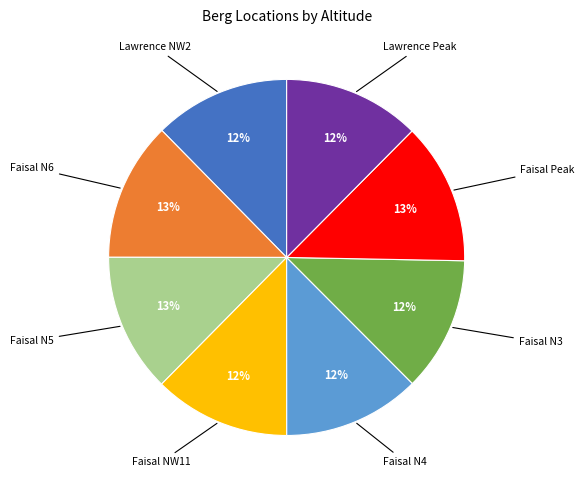

To the nearest percent, what is the difference between the largest and smallest slice percentages?

1%